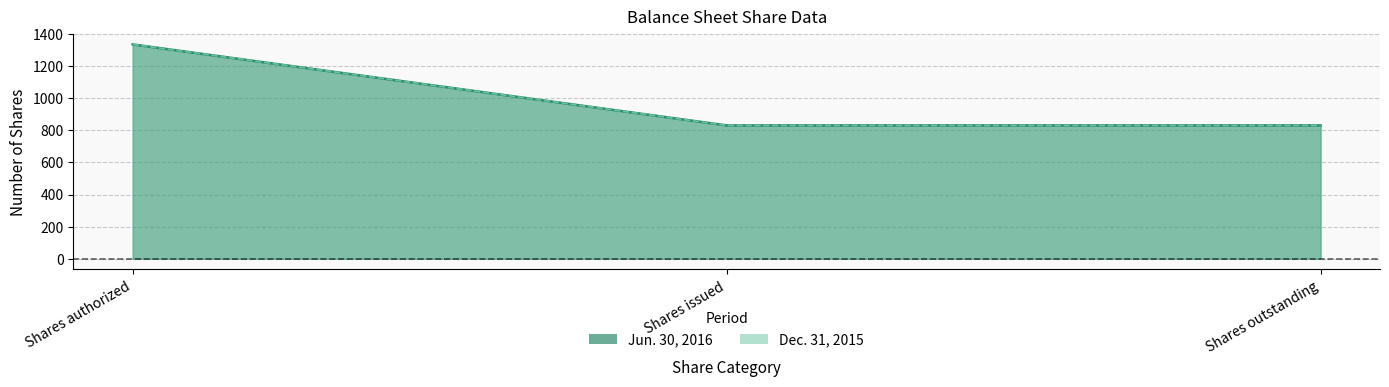

What is the sum of all Dec. 31, 2015 values?

2996.1